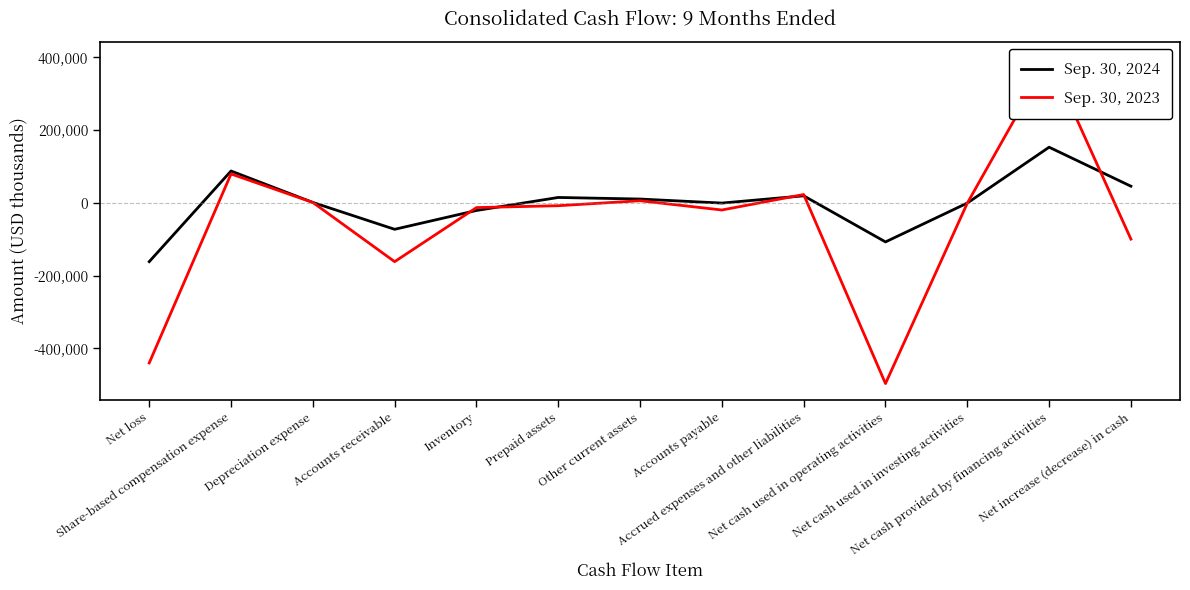

Which category has the lowest value in the Sep. 30, 2023 series?

Net cash used in operating activities